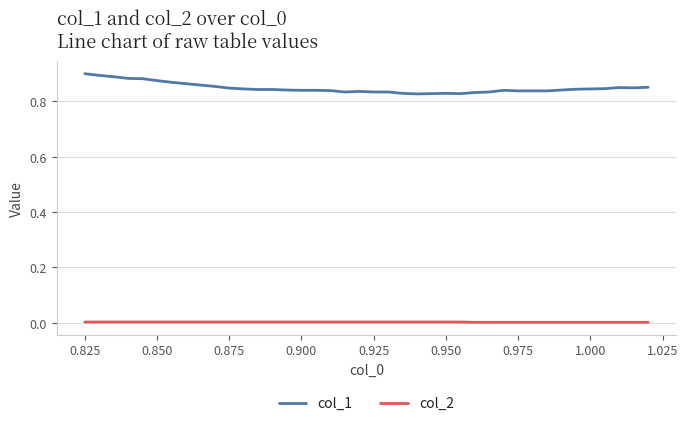

How many lines are shown in the chart?

2